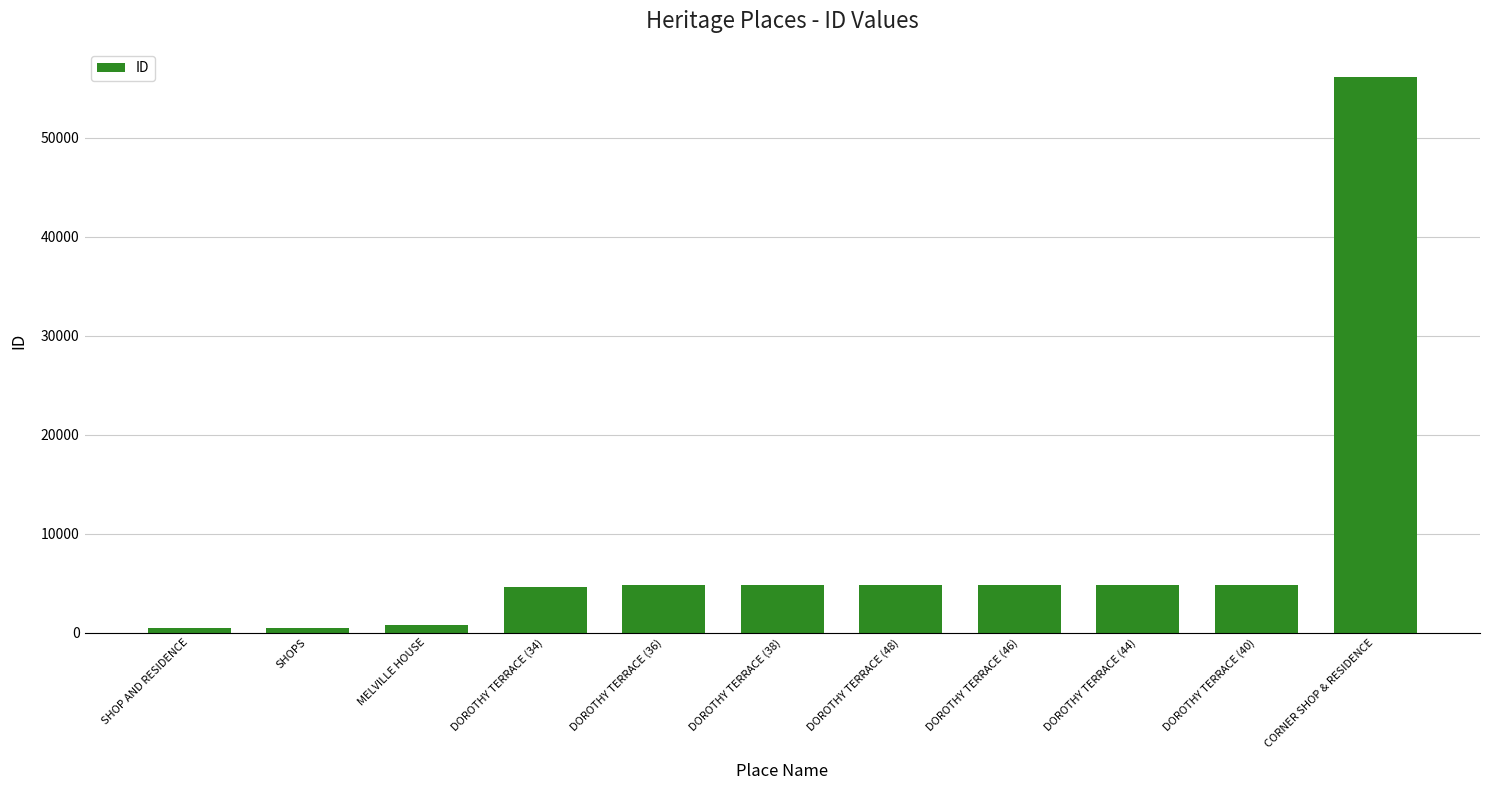

Between MELVILLE HOUSE and DOROTHY TERRACE (34), which is larger?

DOROTHY TERRACE (34)